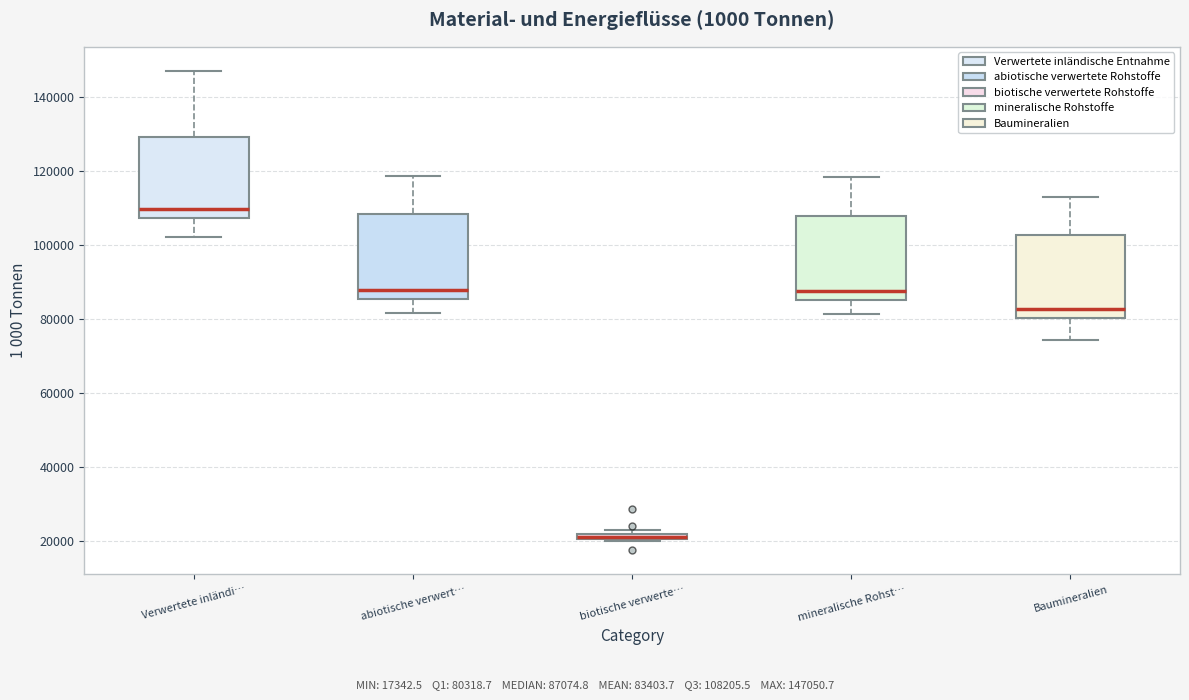

Where does the upper whisker of the box for mineralische Rohst… end on the y-axis? The values are not printed on the chart, so give them approximately, as read against the axis.

118000